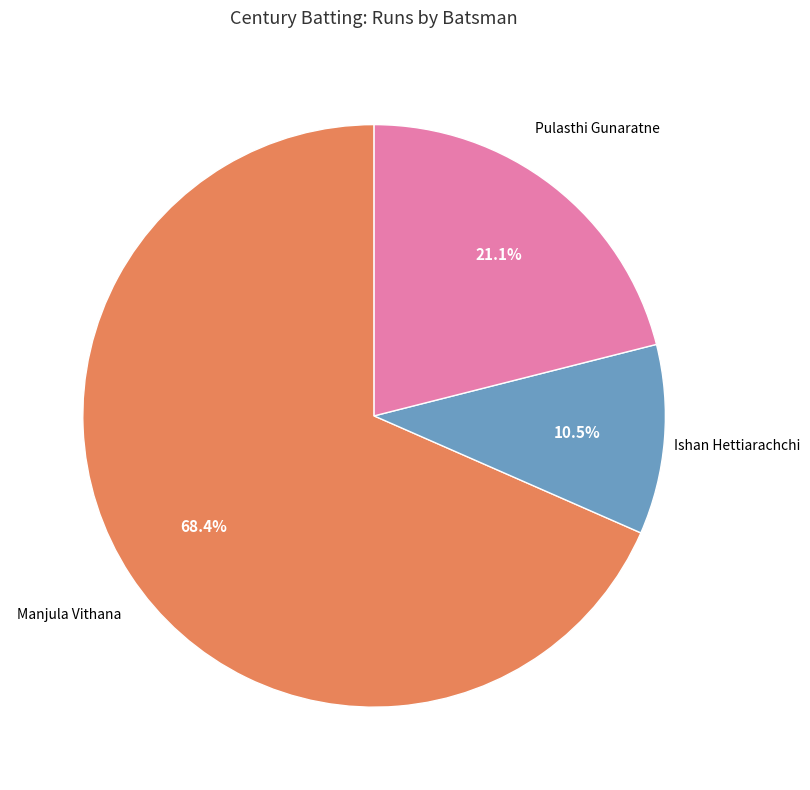

Combined, do Ishan Hettiarachchi and Manjula Vithana account for over 50%?

Yes